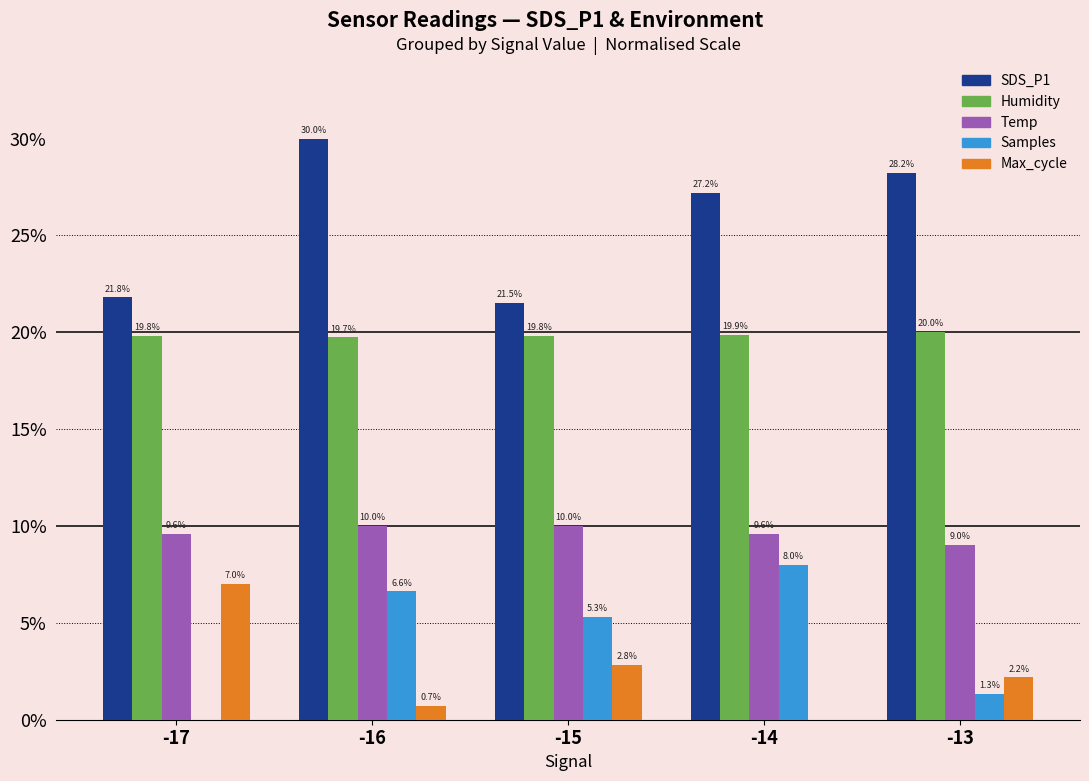

Which series has the largest range (max minus min)?

SDS_P1